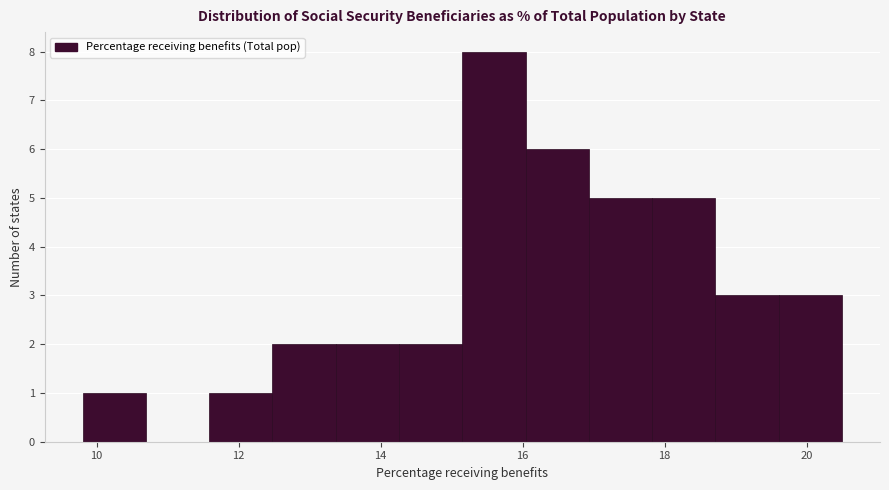

Over which range of the x-axis is the bar tallest?

15.2 to 16.0